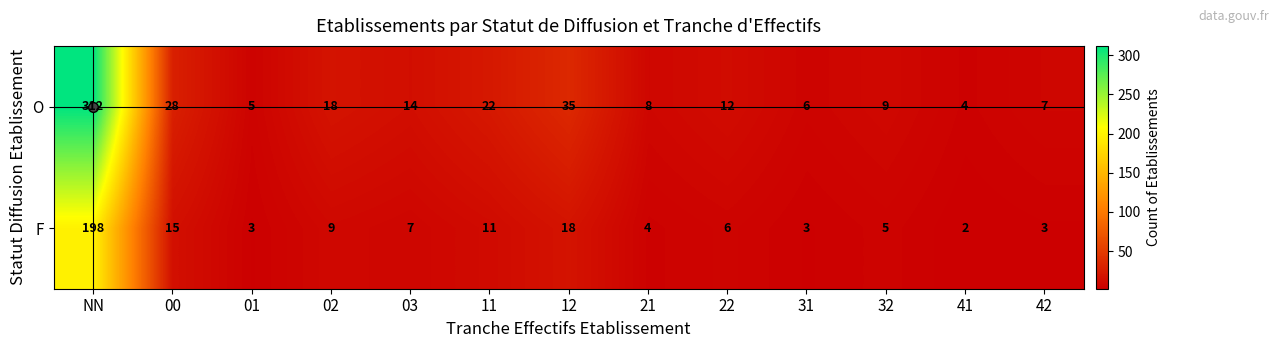

List the series in order of their peak value, lowest first.

F, O